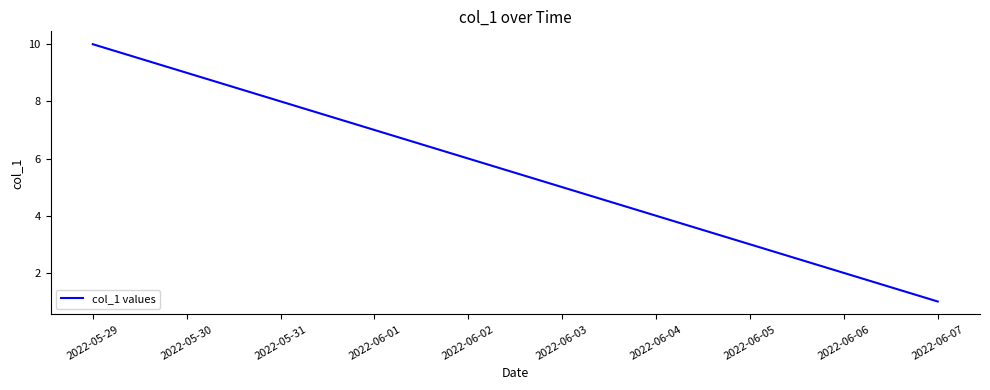

Which has a higher value, 2022-06-03 or 2022-05-29?

2022-05-29